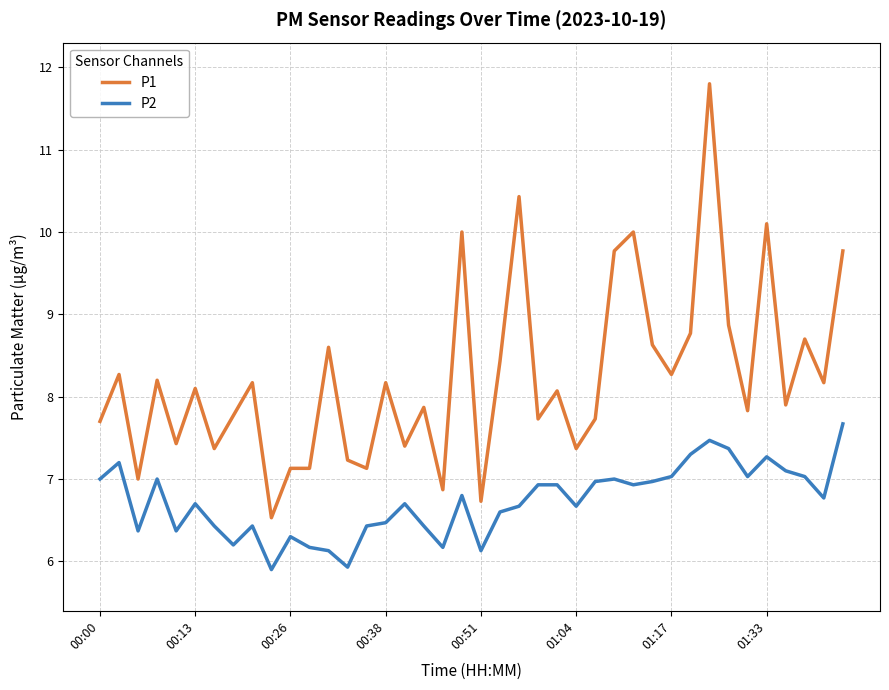

What is the difference between the maximum and minimum values in the P1 series?

5.3